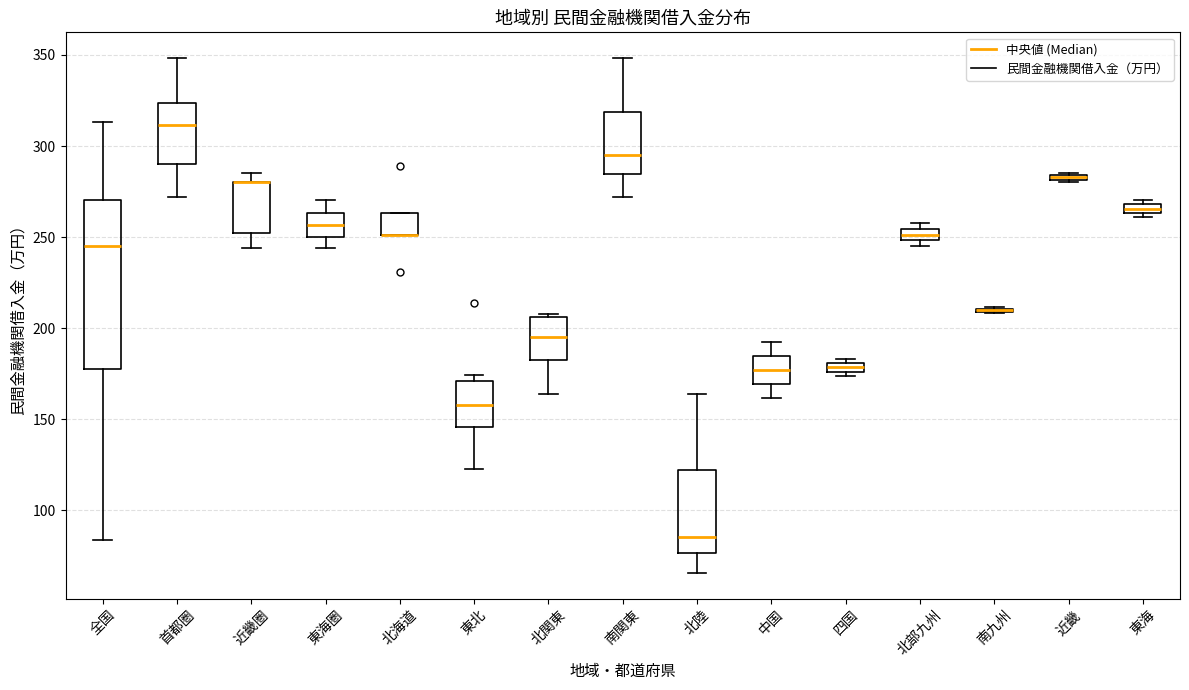

Comparing the boxes themselves (not the whiskers), which one is the tallest?

全国